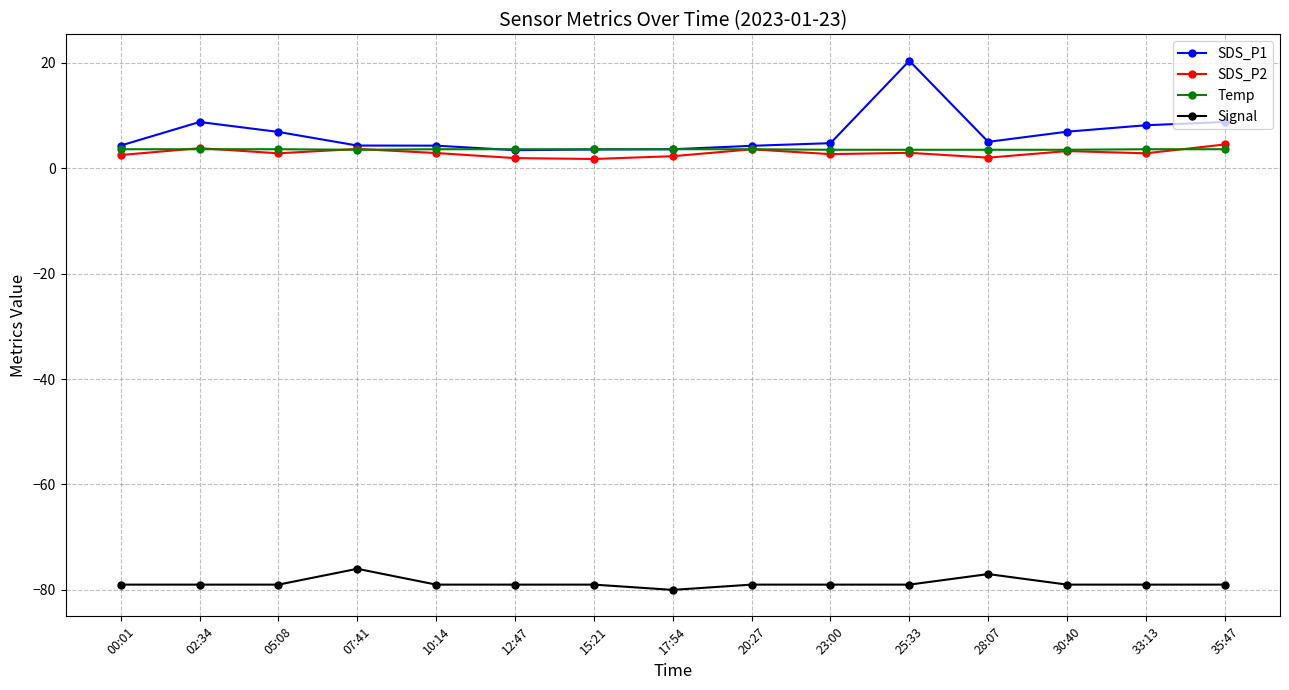

What is the difference between the second highest and second lowest values in the SDS_P2 series?

1.9